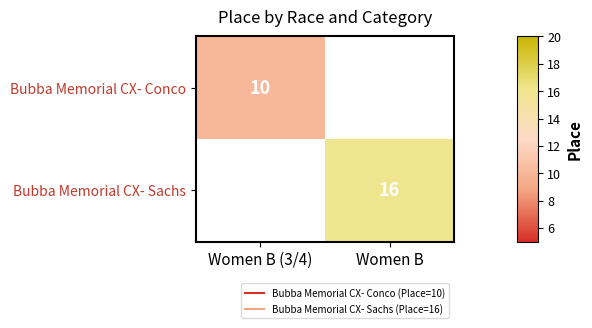

How many values in Bubba Memorial CX- Sachs are above zero?

1